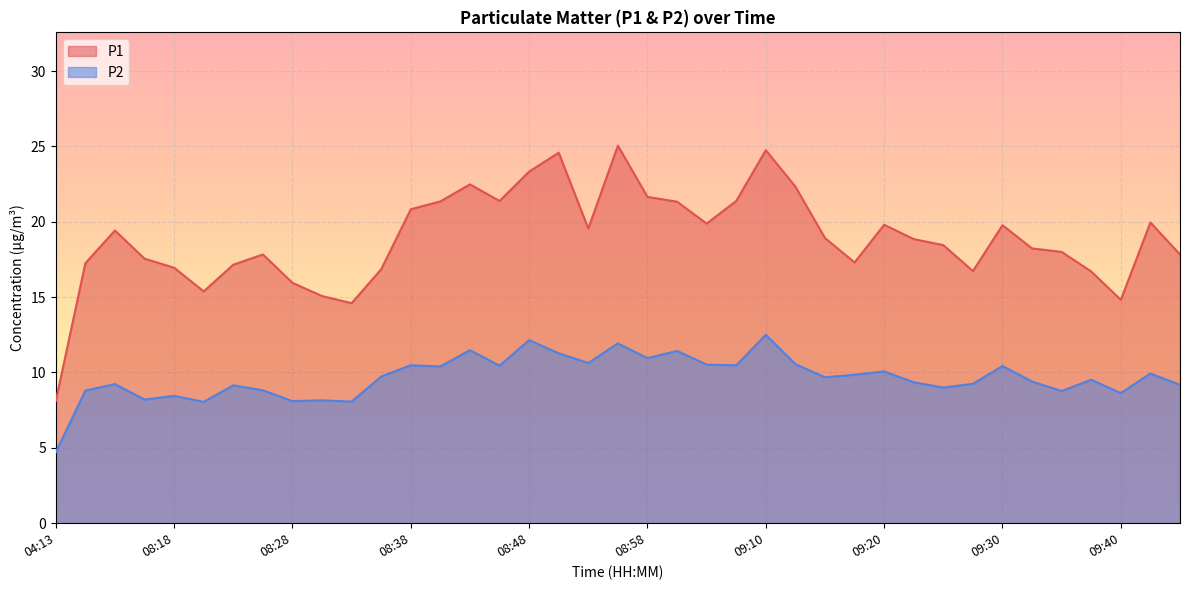

Is it true that P1 equals 28.3 at 09:45?

False